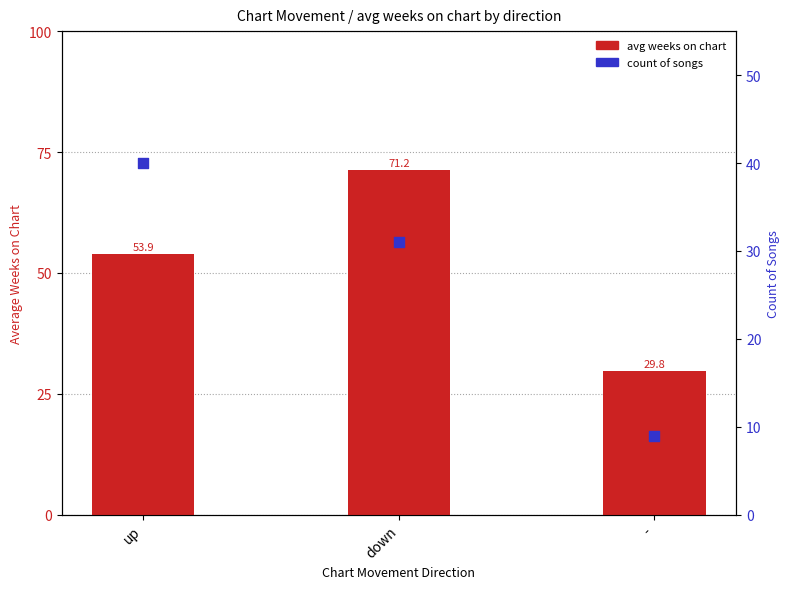

Which series contains the lowest Y value?

count of songs (percentile)